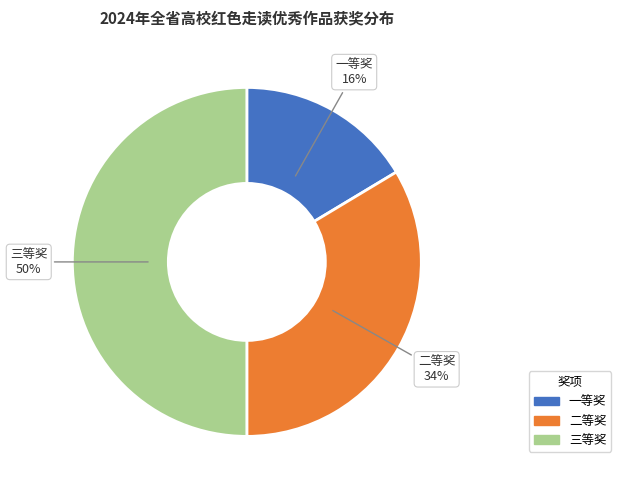

Does 一等奖 represent more than half of the total?

No